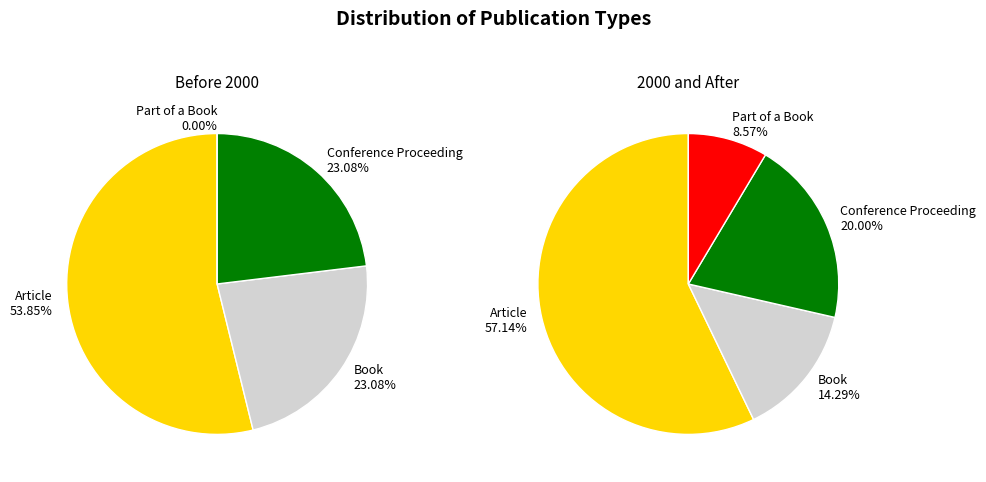

Is it true that Part of a Book is 0% of the pie?

True